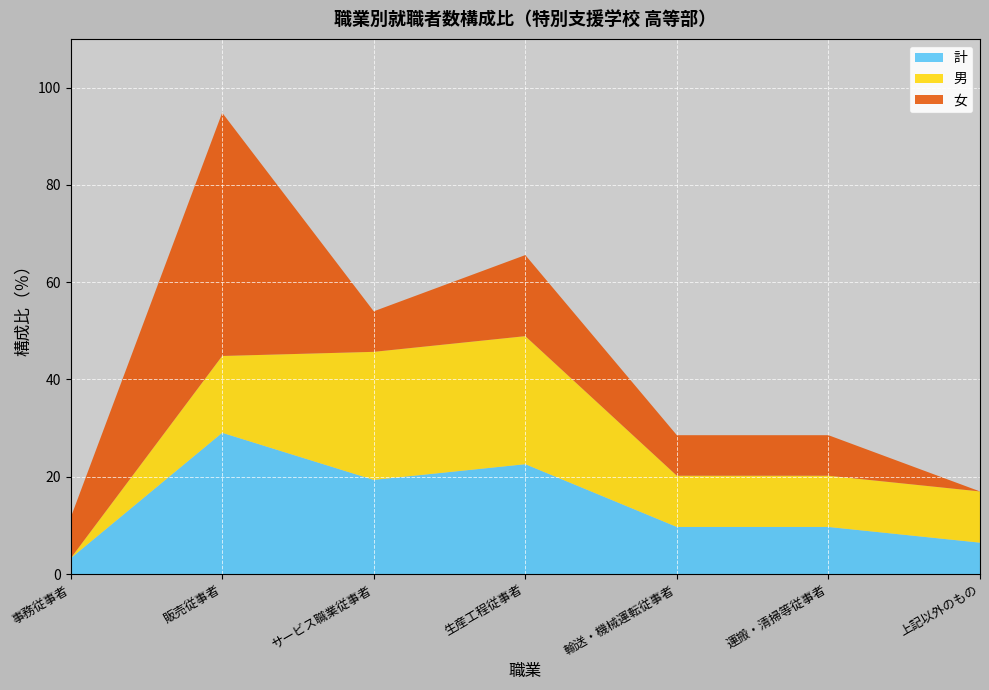

Reading right to left, transcribe all the data shown in this chart.

計: 6.5	9.7	9.7	22.6	19.4	29.0	3.2
男: 10.5	10.5	10.5	26.3	26.3	15.8	0.0
女: 0.0	8.3	8.3	16.7	8.3	50.0	8.3